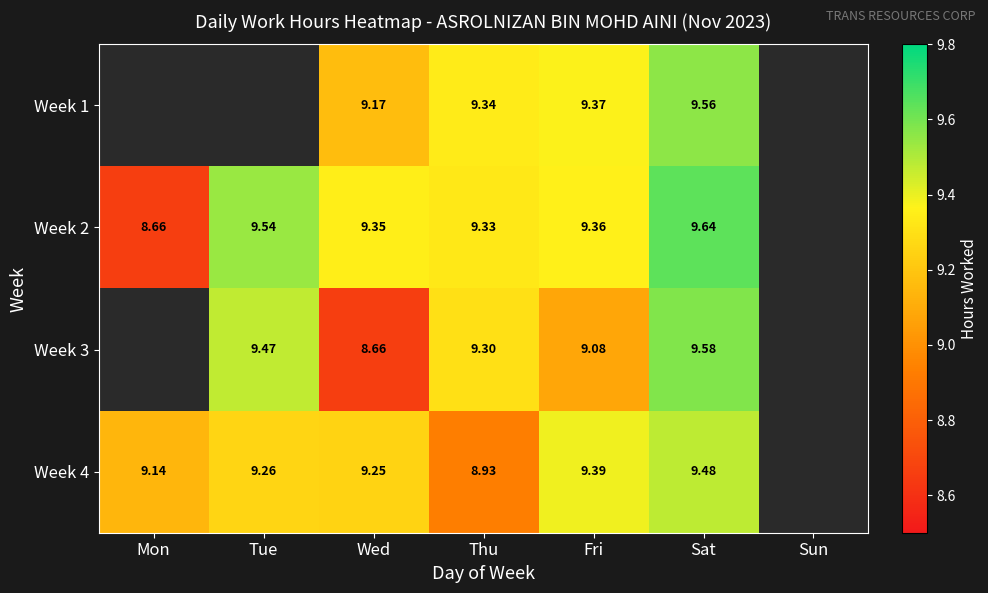

The value of Week 3 at Fri is 9.1. True or false?

True